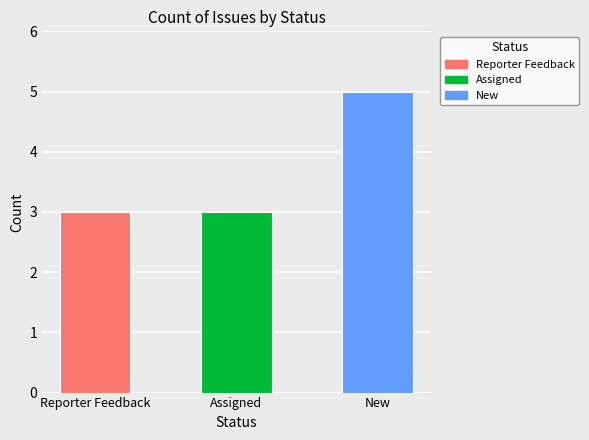

What is the approximate value at New?

5